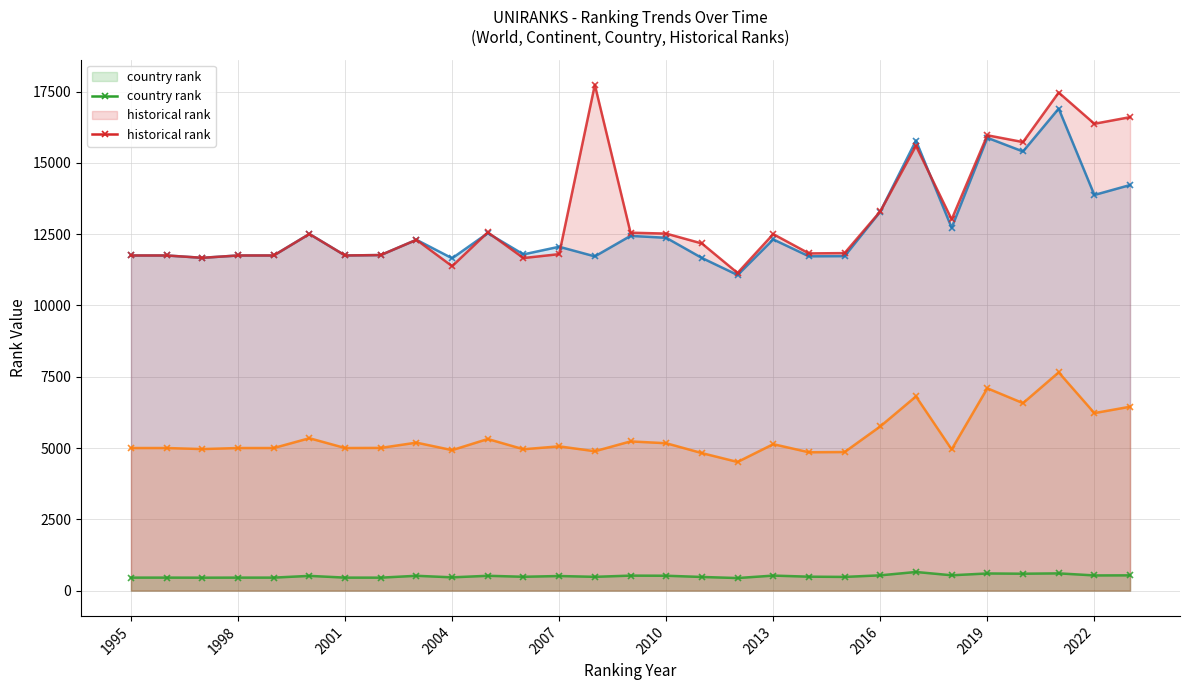

Which series changed the most between 2000 and 2012?

world rank